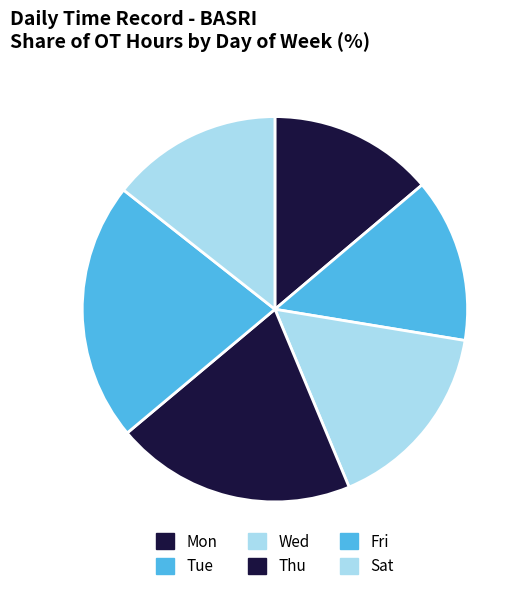

What is the total percentage of Sat and Thu?

32.2%